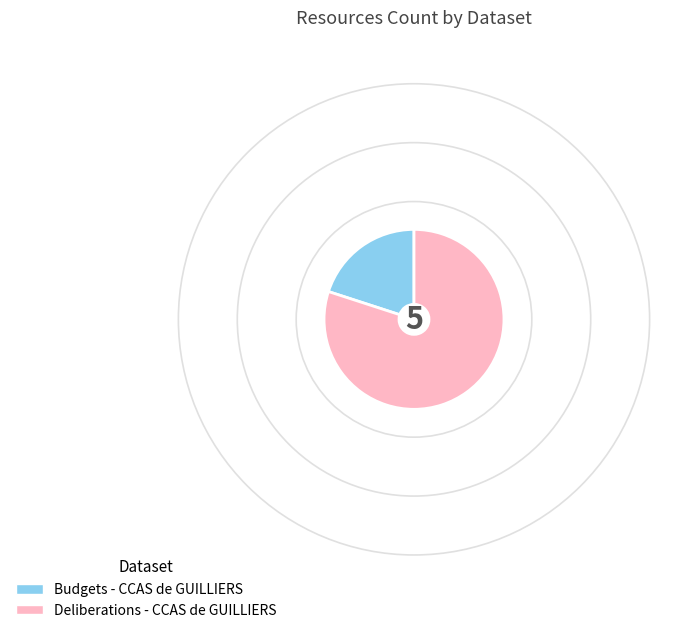

Is there a majority slice in this chart?

Yes